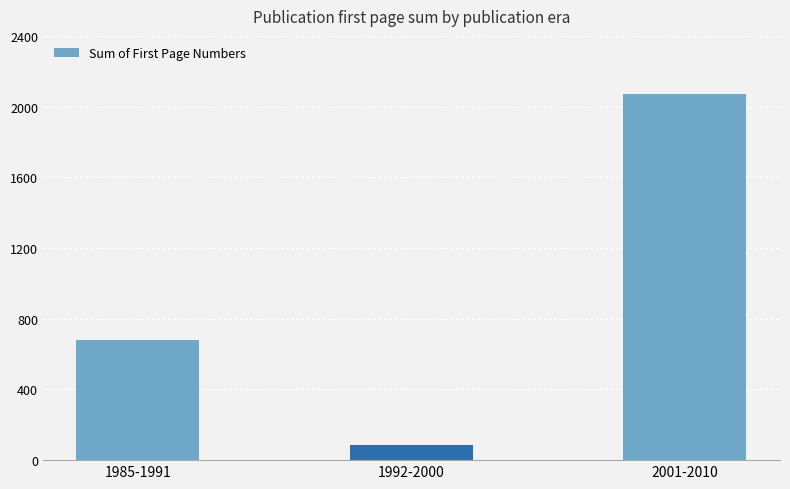

What position from the left is 1985-1991?

1